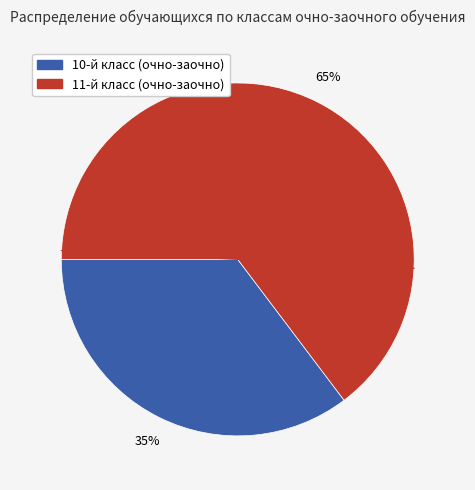

What is the majority slice?

11-й класс (очно-заочно)